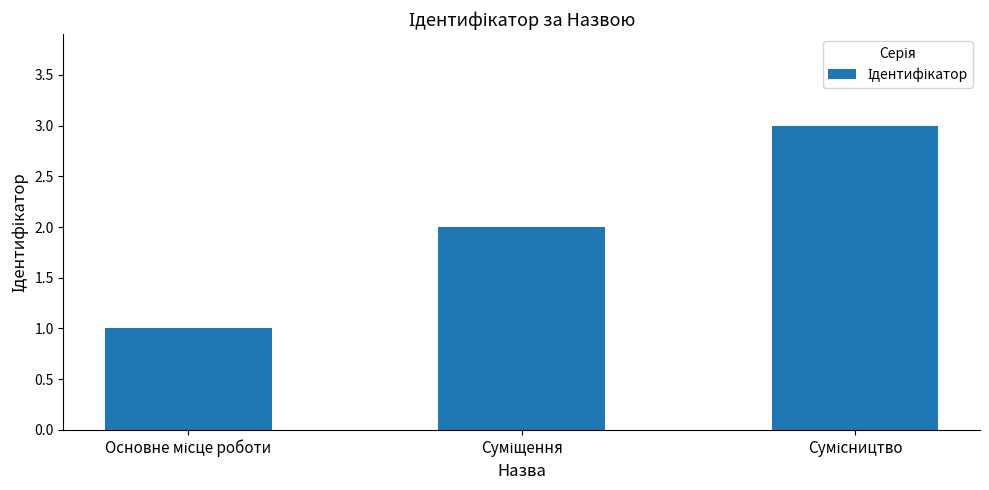

What is the greatest value displayed?

3